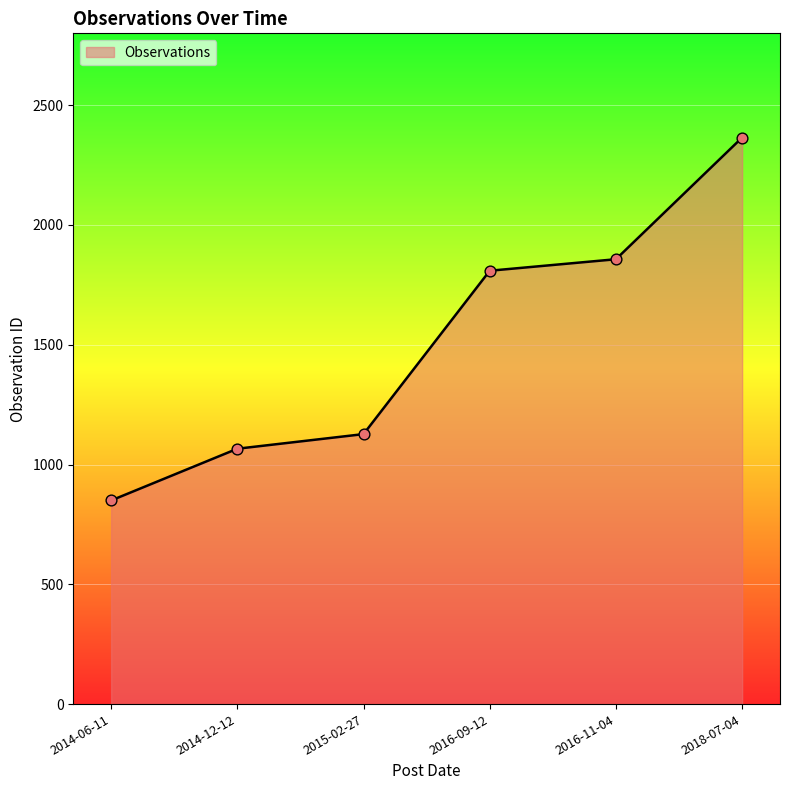

Which has a higher value, 2016-09-12 or 2018-07-04?

2018-07-04